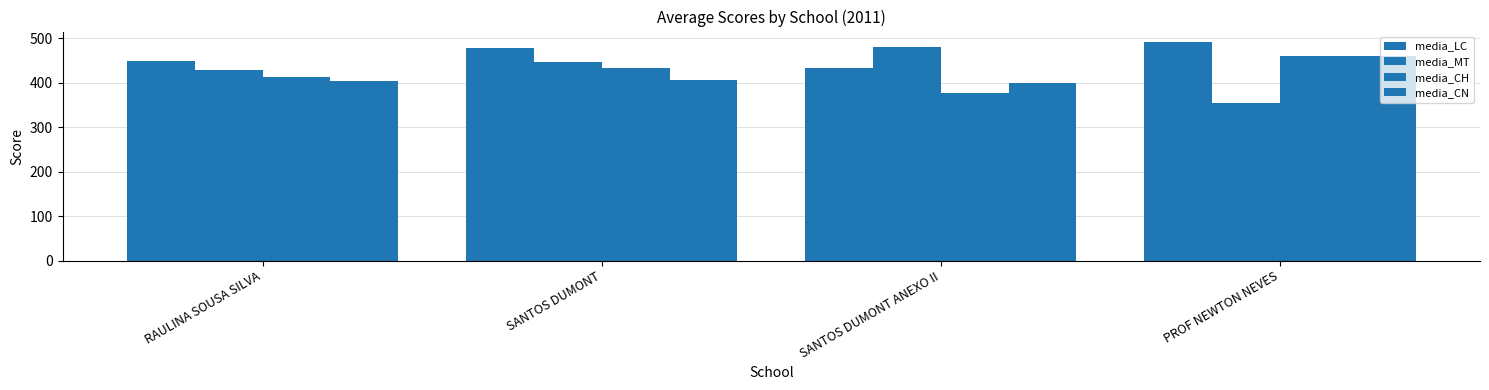

What is the smallest value displayed?

354.4